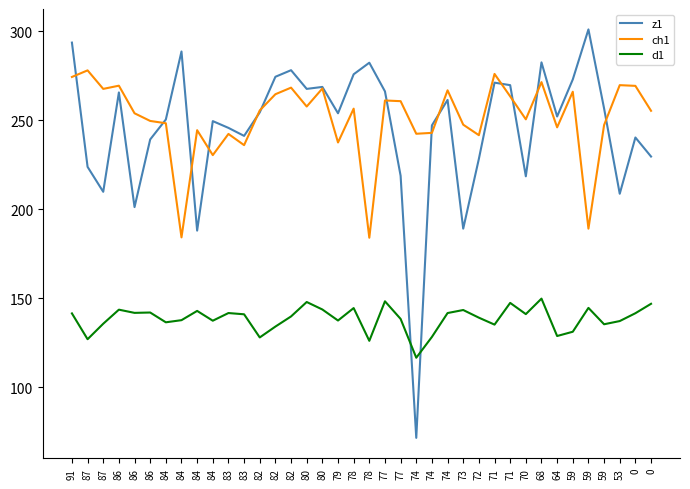

What are all the series names shown in the legend?

z1, ch1, d1